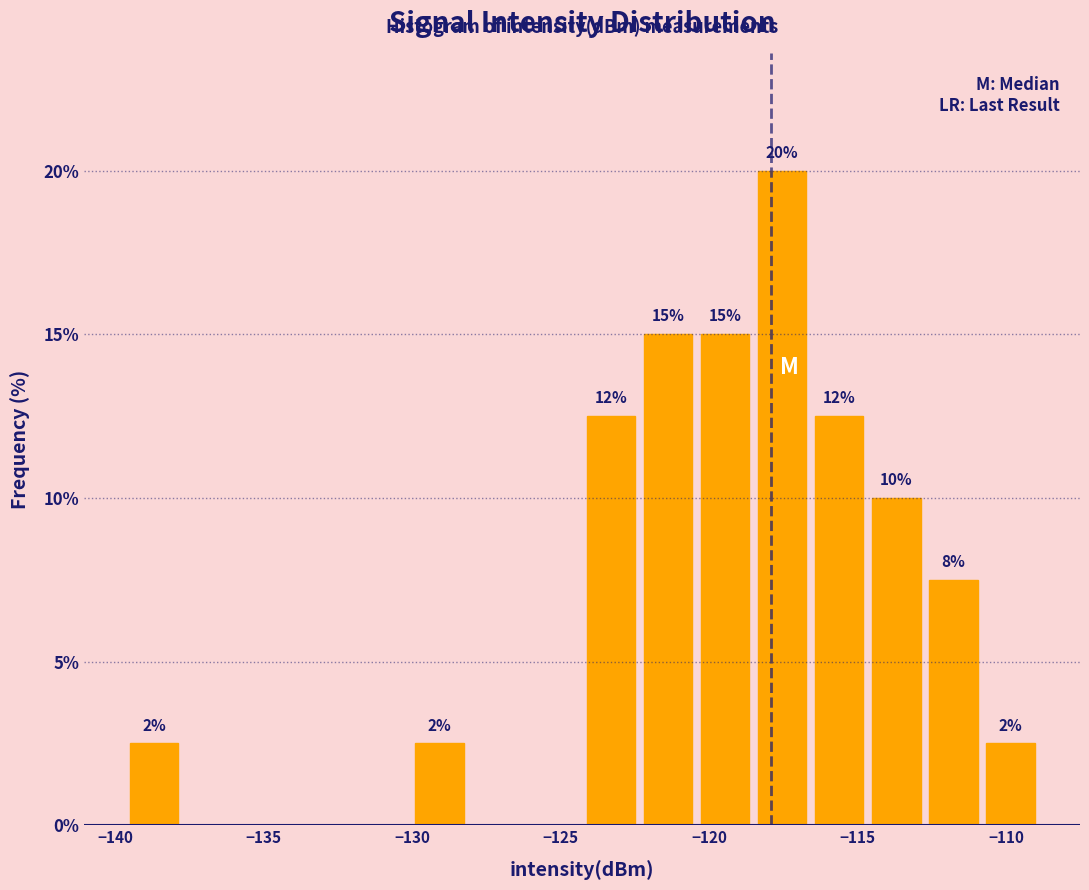

Around what value on the x-axis is the tallest bar? Give the approximate position of its centre, as read against the axis.

-117.5